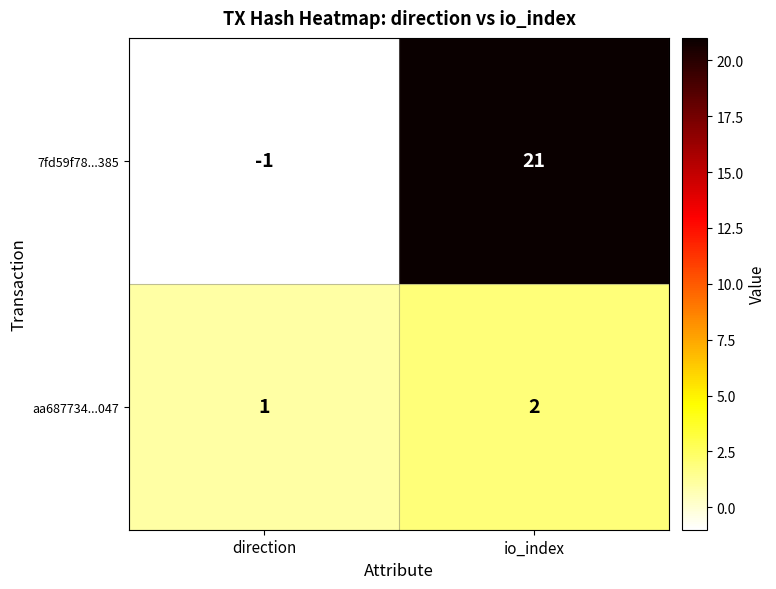

At which label is aa687734...047 closest to 1?

direction